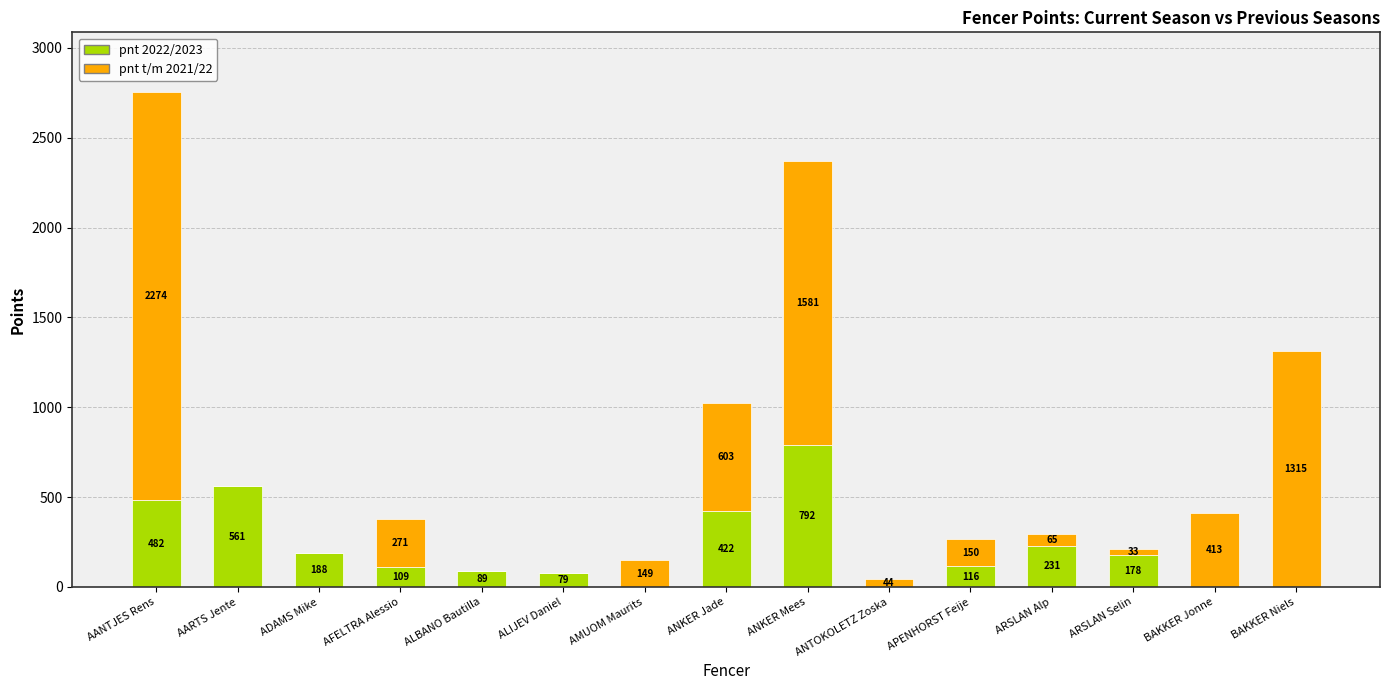

The value of pnt 2022/2023 at ADAMS Mike is 188.4. True or false?

True